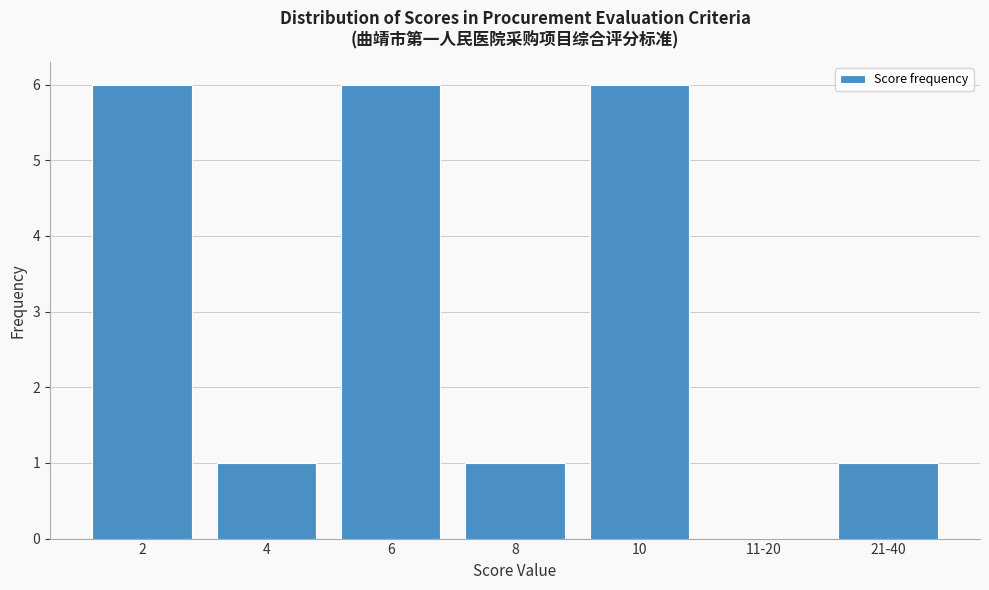

Reading left to right, transcribe all the data shown in this chart.

2=6	4=1	6=6	8=1	10=6	11-20=0	21-40=1